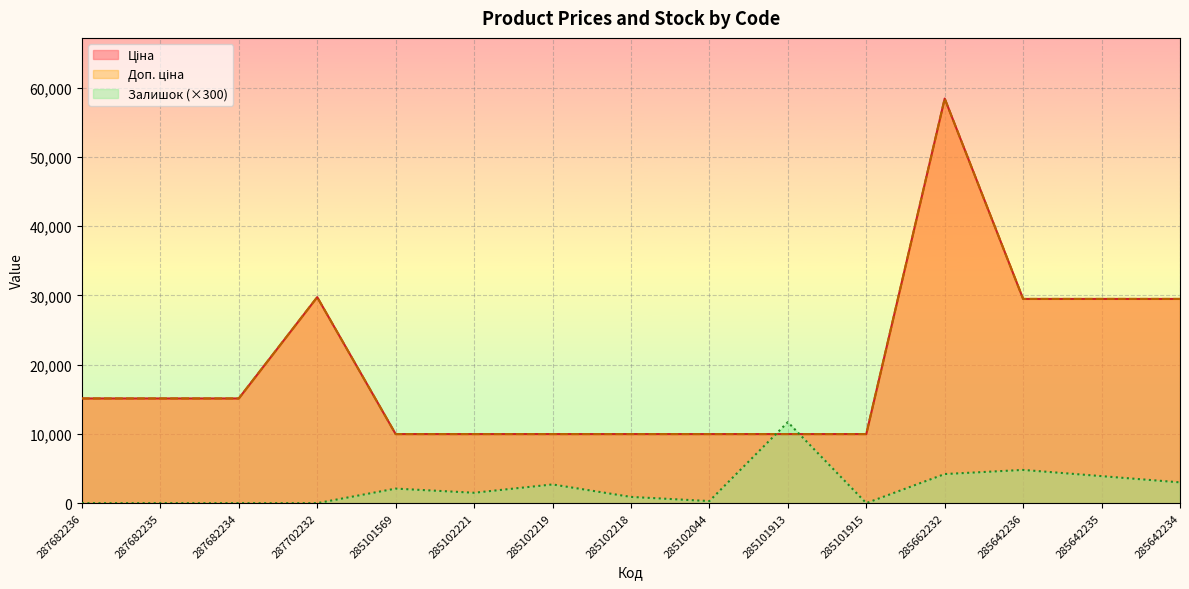

At 285642234, list the series in order from largest to smallest.

Ціна, Доп. ціна, Залишок